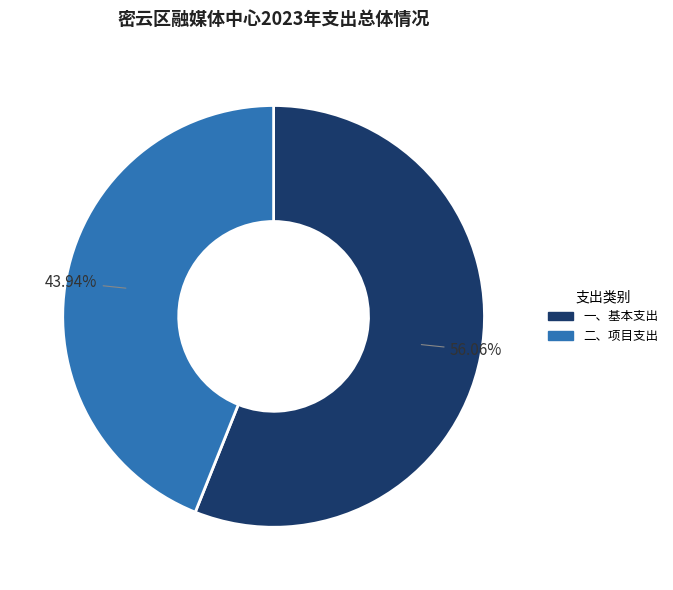

Which category has the smallest portion of the pie?

二、项目支出